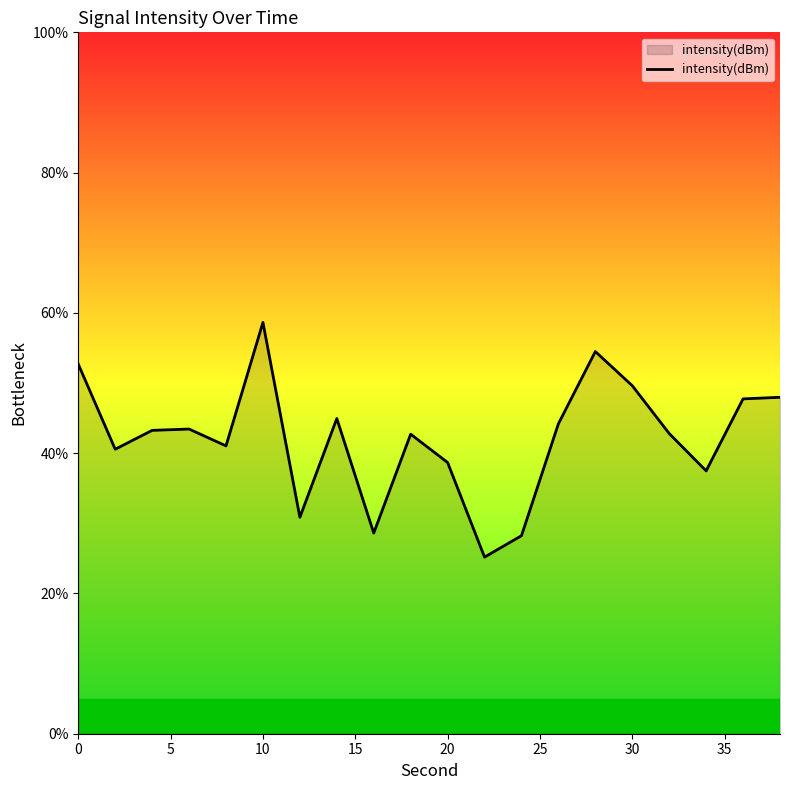

What is the greatest value displayed?

58.6